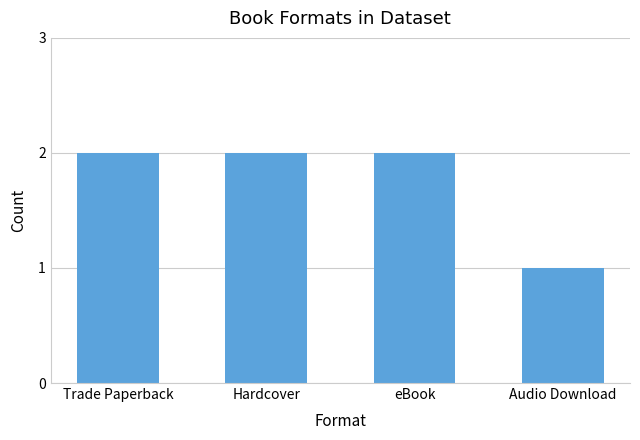

What is the label of the 1st bar from the right?

Audio Download